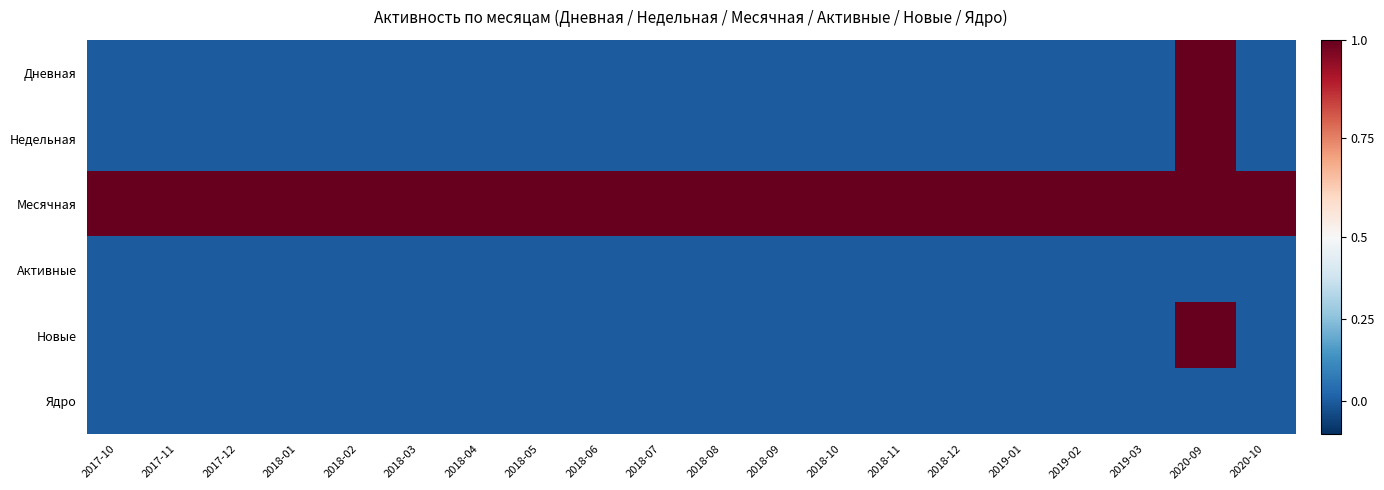

Reading right to left, extract all data points from this chart.

Дневная: 2020-10=0	2020-09=1	2019-03=0	2019-02=0	2019-01=0	2018-12=0	2018-11=0	2018-10=0	2018-09=0	2018-08=0	2018-07=0	2018-06=0	2018-05=0	2018-04=0	2018-03=0	2018-02=0	2018-01=0	2017-12=0	2017-11=0	2017-10=0
Недельная: 2020-10=0	2020-09=1	2019-03=0	2019-02=0	2019-01=0	2018-12=0	2018-11=0	2018-10=0	2018-09=0	2018-08=0	2018-07=0	2018-06=0	2018-05=0	2018-04=0	2018-03=0	2018-02=0	2018-01=0	2017-12=0	2017-11=0	2017-10=0
Месячная: 2020-10=1	2020-09=1	2019-03=1	2019-02=1	2019-01=1	2018-12=1	2018-11=1	2018-10=1	2018-09=1	2018-08=1	2018-07=1	2018-06=1	2018-05=1	2018-04=1	2018-03=1	2018-02=1	2018-01=1	2017-12=1	2017-11=1	2017-10=1
Активные: 2020-10=0	2020-09=0	2019-03=0	2019-02=0	2019-01=0	2018-12=0	2018-11=0	2018-10=0	2018-09=0	2018-08=0	2018-07=0	2018-06=0	2018-05=0	2018-04=0	2018-03=0	2018-02=0	2018-01=0	2017-12=0	2017-11=0	2017-10=0
Новые: 2020-10=0	2020-09=1	2019-03=0	2019-02=0	2019-01=0	2018-12=0	2018-11=0	2018-10=0	2018-09=0	2018-08=0	2018-07=0	2018-06=0	2018-05=0	2018-04=0	2018-03=0	2018-02=0	2018-01=0	2017-12=0	2017-11=0	2017-10=0
Ядро: 2020-10=0	2020-09=0	2019-03=0	2019-02=0	2019-01=0	2018-12=0	2018-11=0	2018-10=0	2018-09=0	2018-08=0	2018-07=0	2018-06=0	2018-05=0	2018-04=0	2018-03=0	2018-02=0	2018-01=0	2017-12=0	2017-11=0	2017-10=0